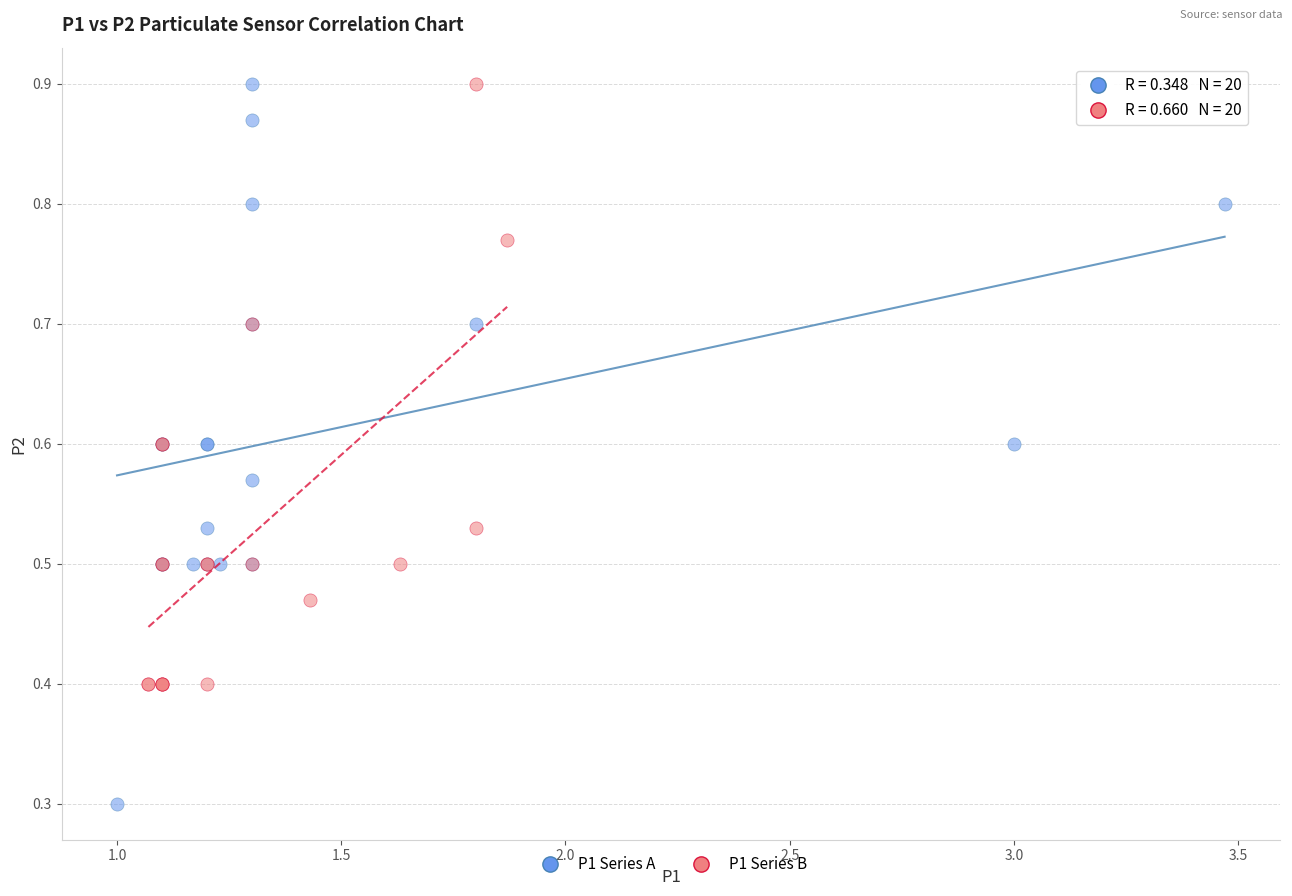

Which series has the largest Y range (max minus min)?

P1 Series A